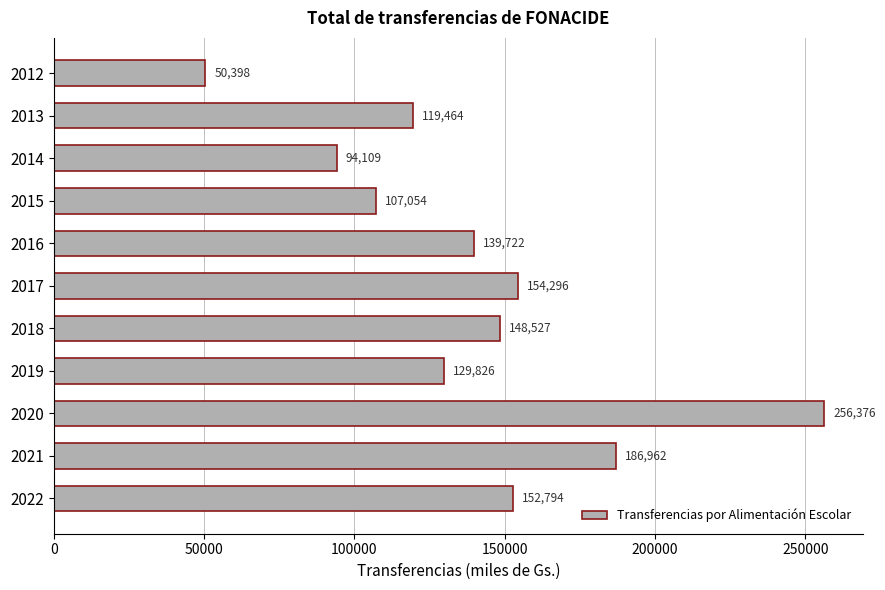

Is it true that the value at 2015 is 62493.4?

False